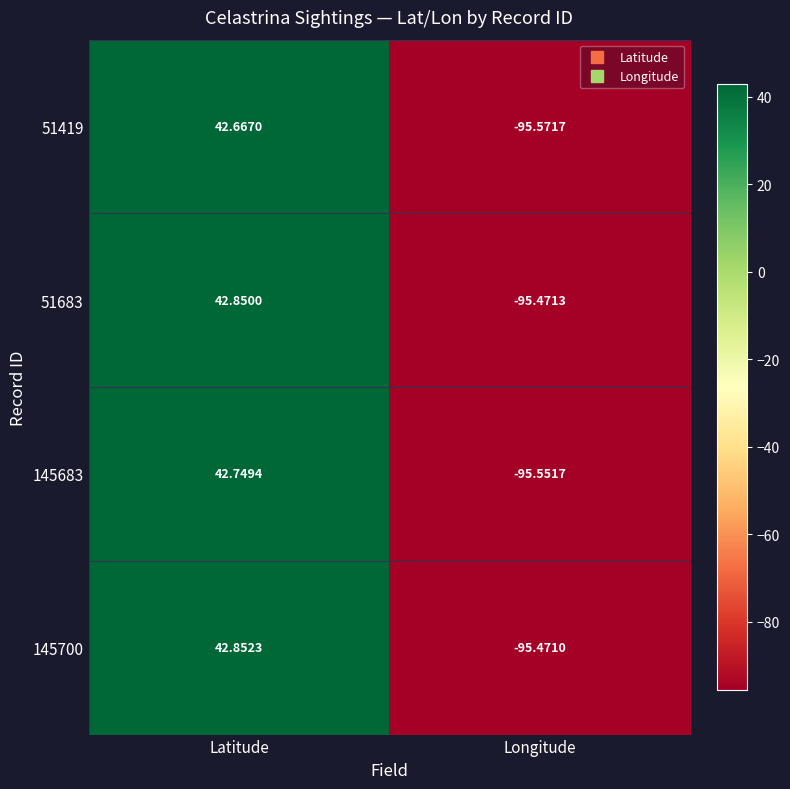

Which category has the lowest value in the 145683 series?

Longitude